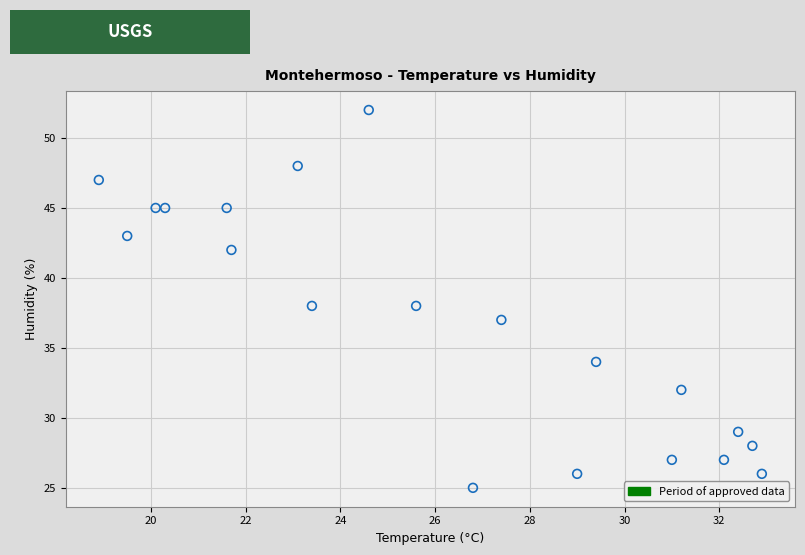

What is the range of Y values (max minus min)?

27